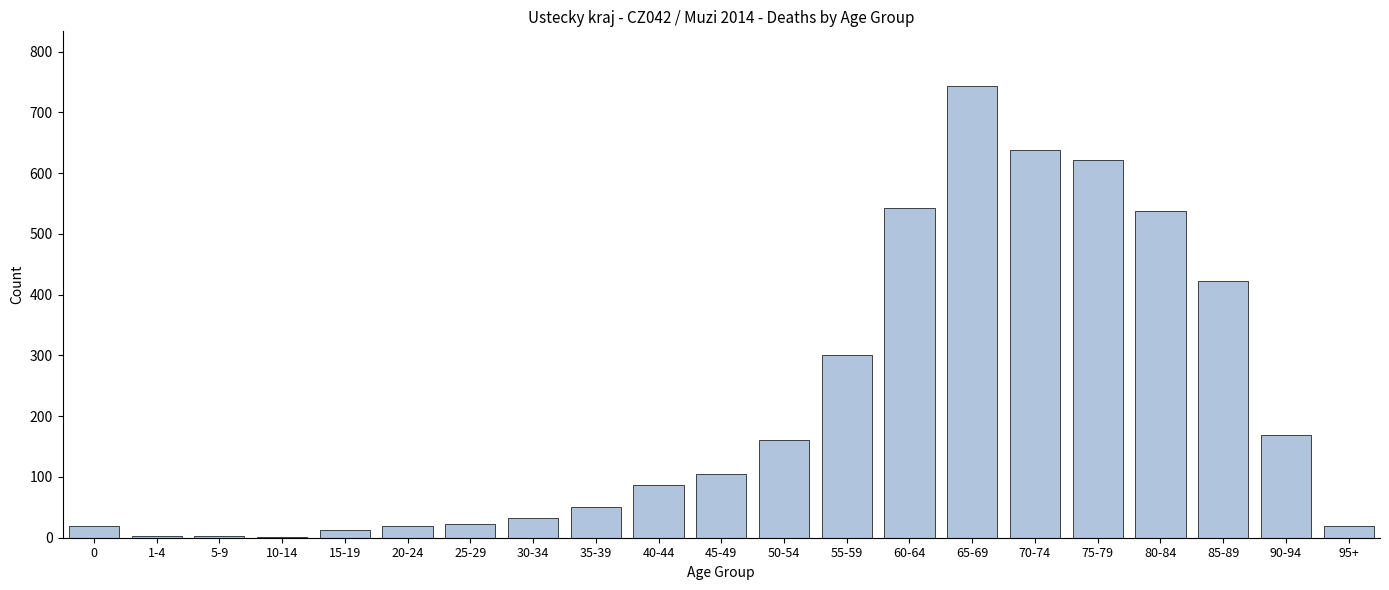

Which category has the highest value across all series?

65-69